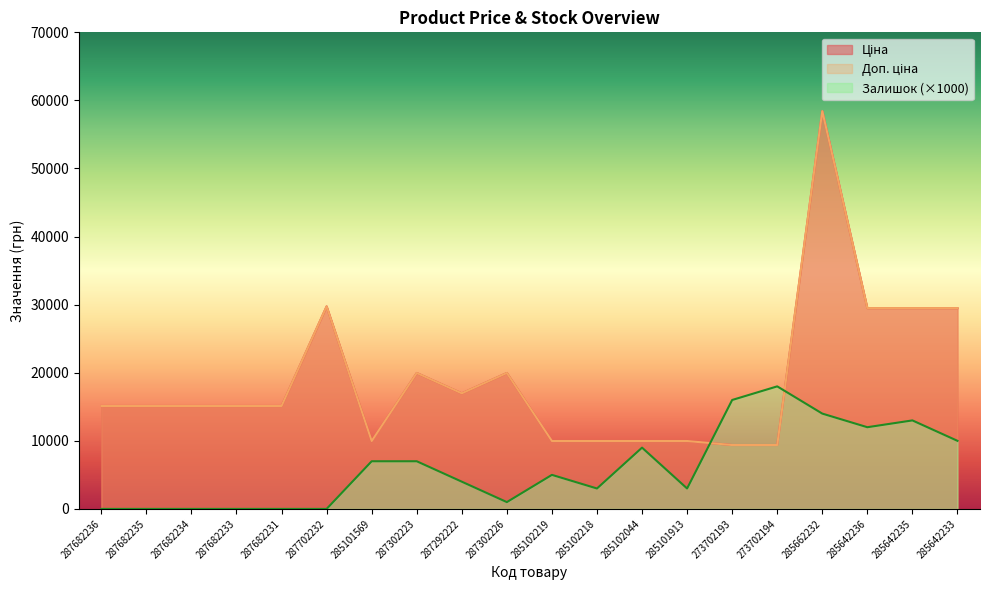

The value of Ціна at 287682236 is 15120.0. True or false?

True